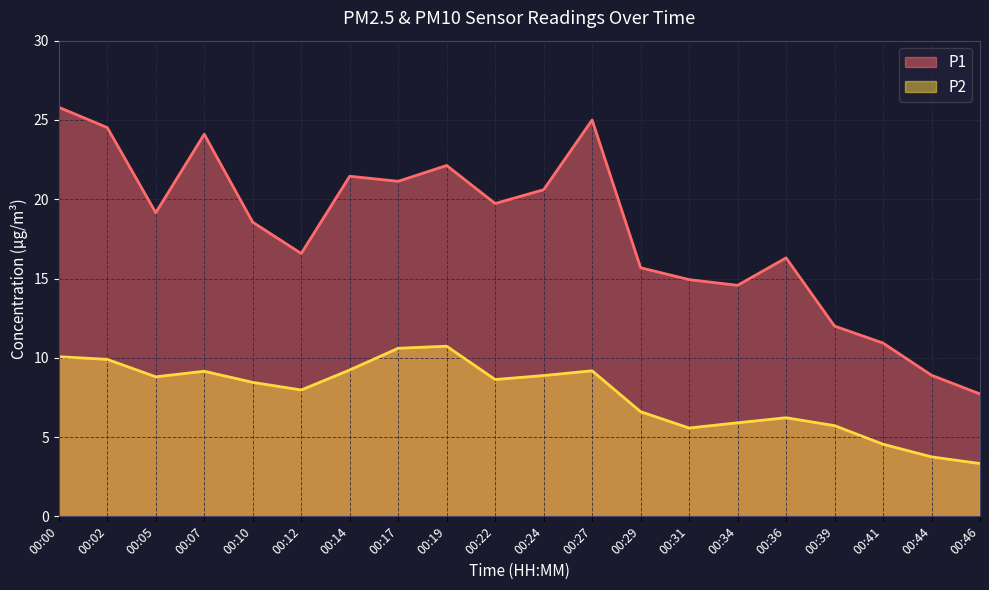

List the labels in order of P2 value, largest first.

00:19, 00:17, 00:00, 00:02, 00:14, 00:27, 00:07, 00:24, 00:05, 00:22, 00:10, 00:12, 00:29, 00:36, 00:34, 00:39, 00:31, 00:41, 00:44, 00:46